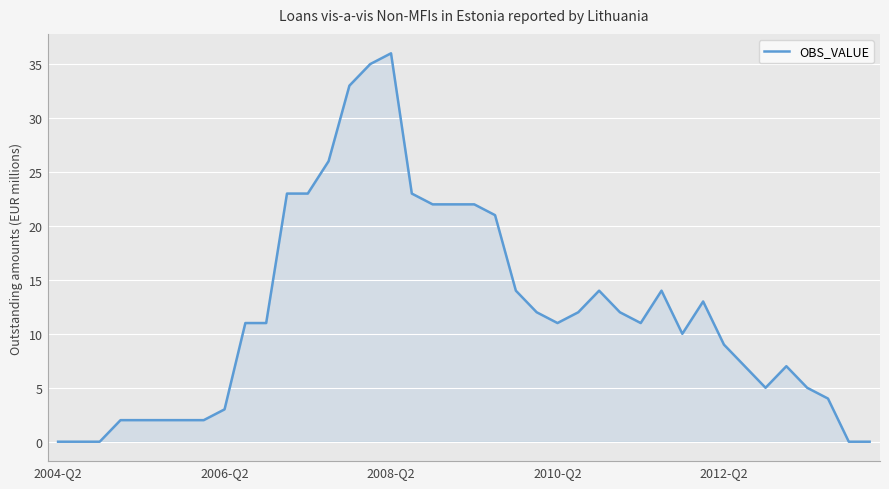

What is the greatest value displayed?

36